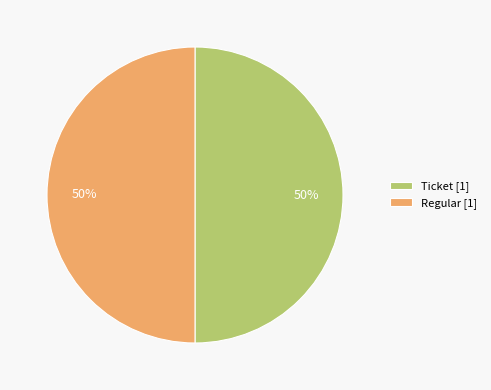

What percentage is the Regular slice, to the nearest percent?

50%